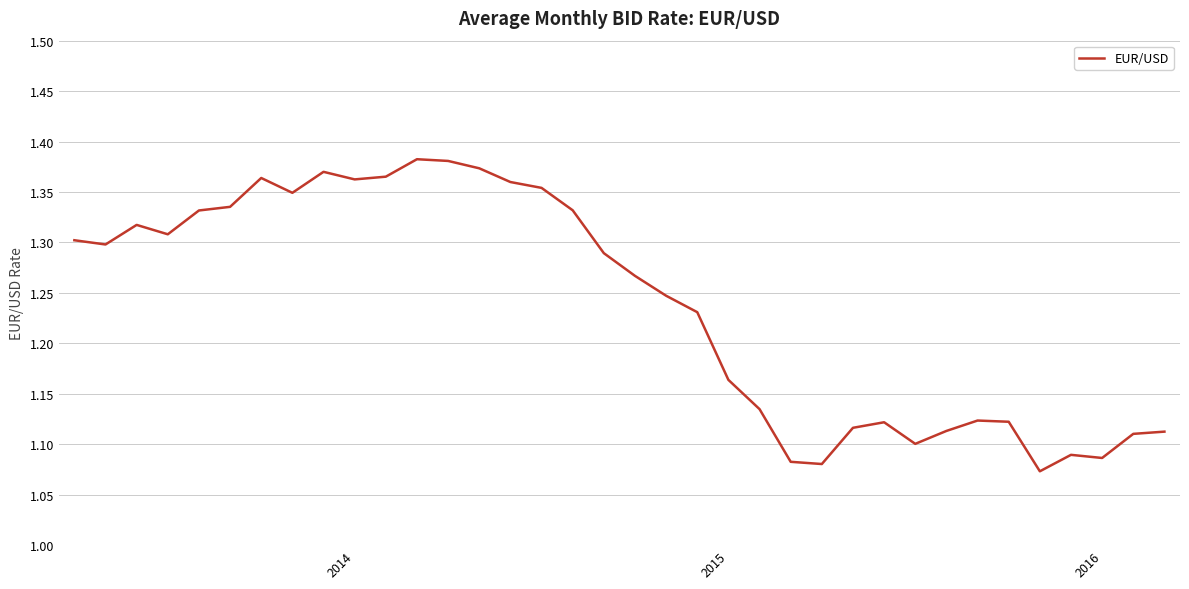

What is the difference between the maximum and minimum values?

0.3